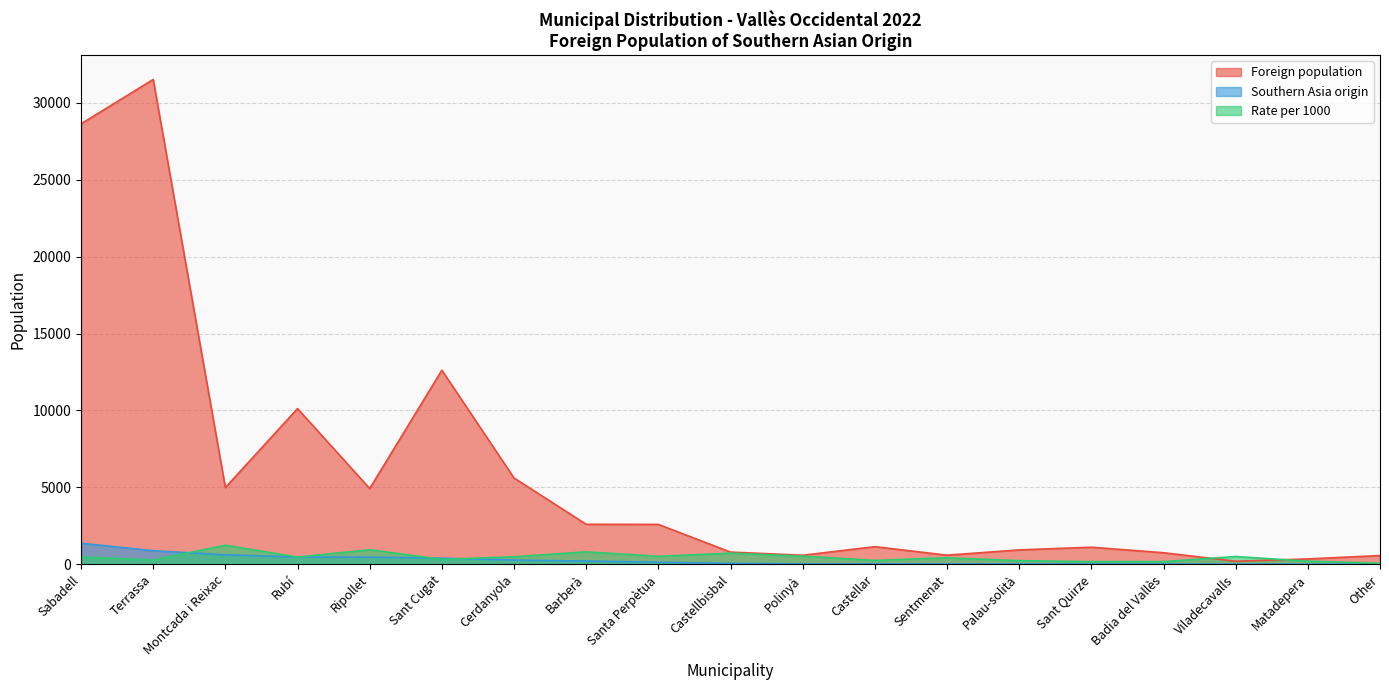

What is the label of the 17th point from the left?

Viladecavalls